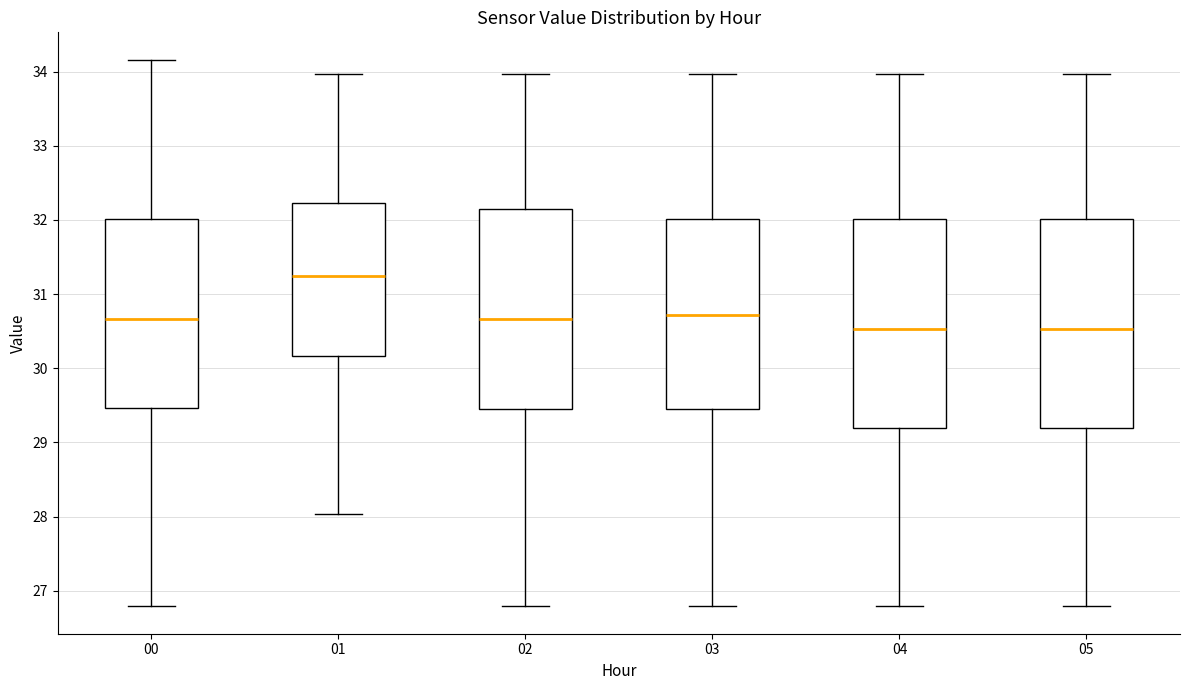

Which box's median line is the highest?

01